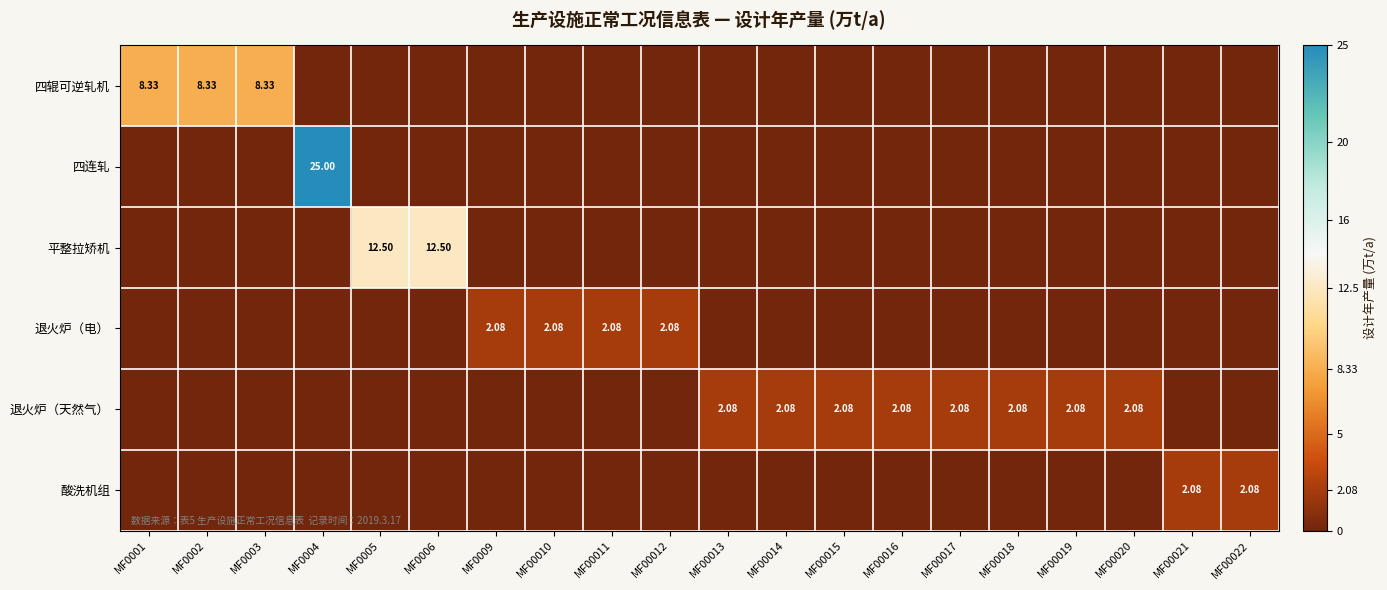

At which label does 退火炉（电） reach its minimum?

MF0001